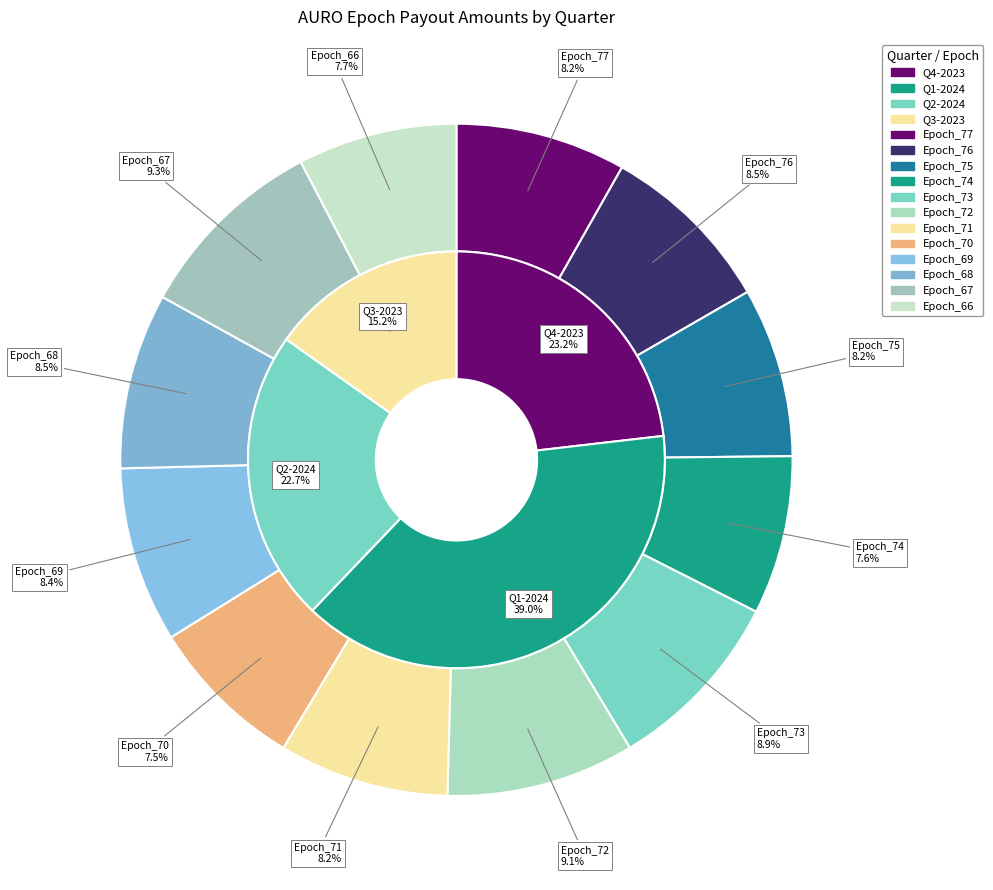

Which category has the smallest portion of the pie?

Epoch_70